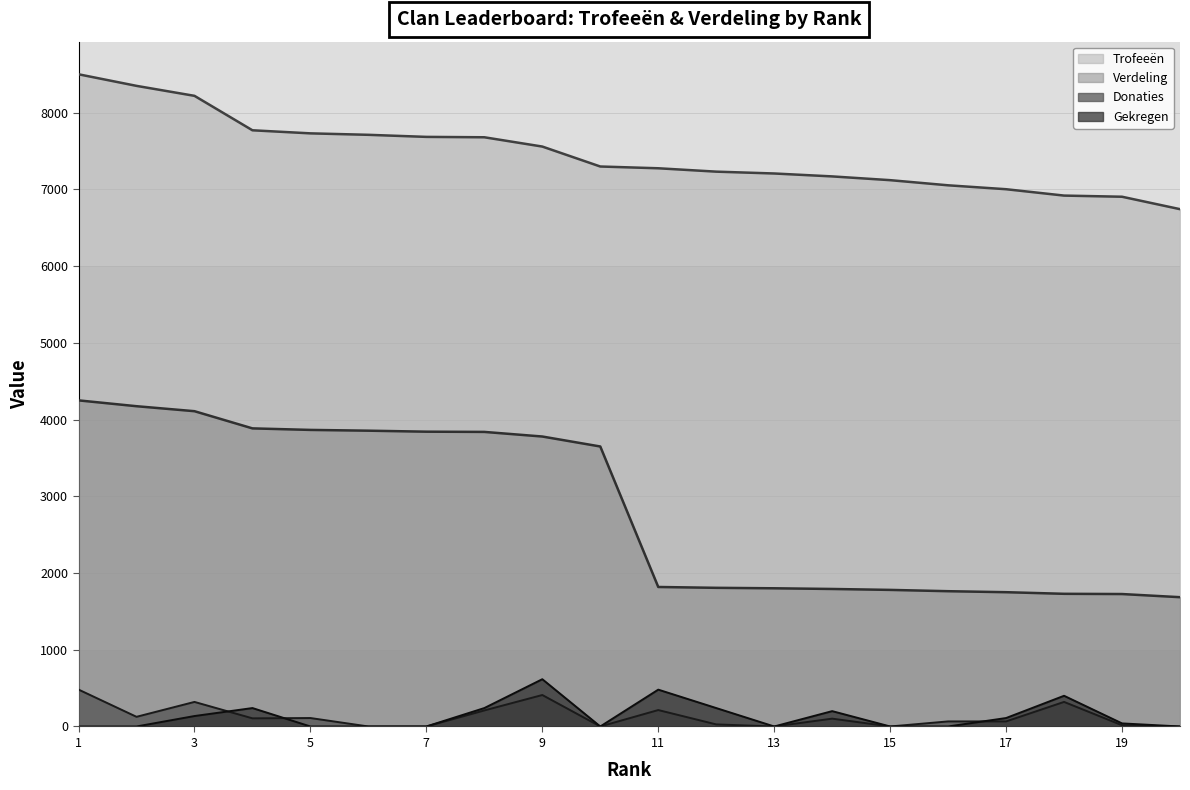

True or false: Trofeeën and Verdeling intersect in this chart.

False